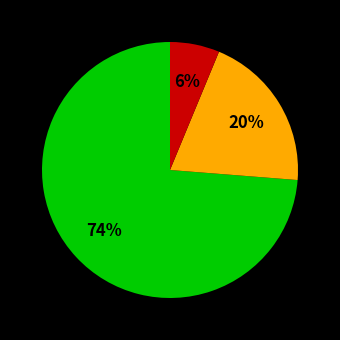

Is there a majority slice in this chart?

Yes